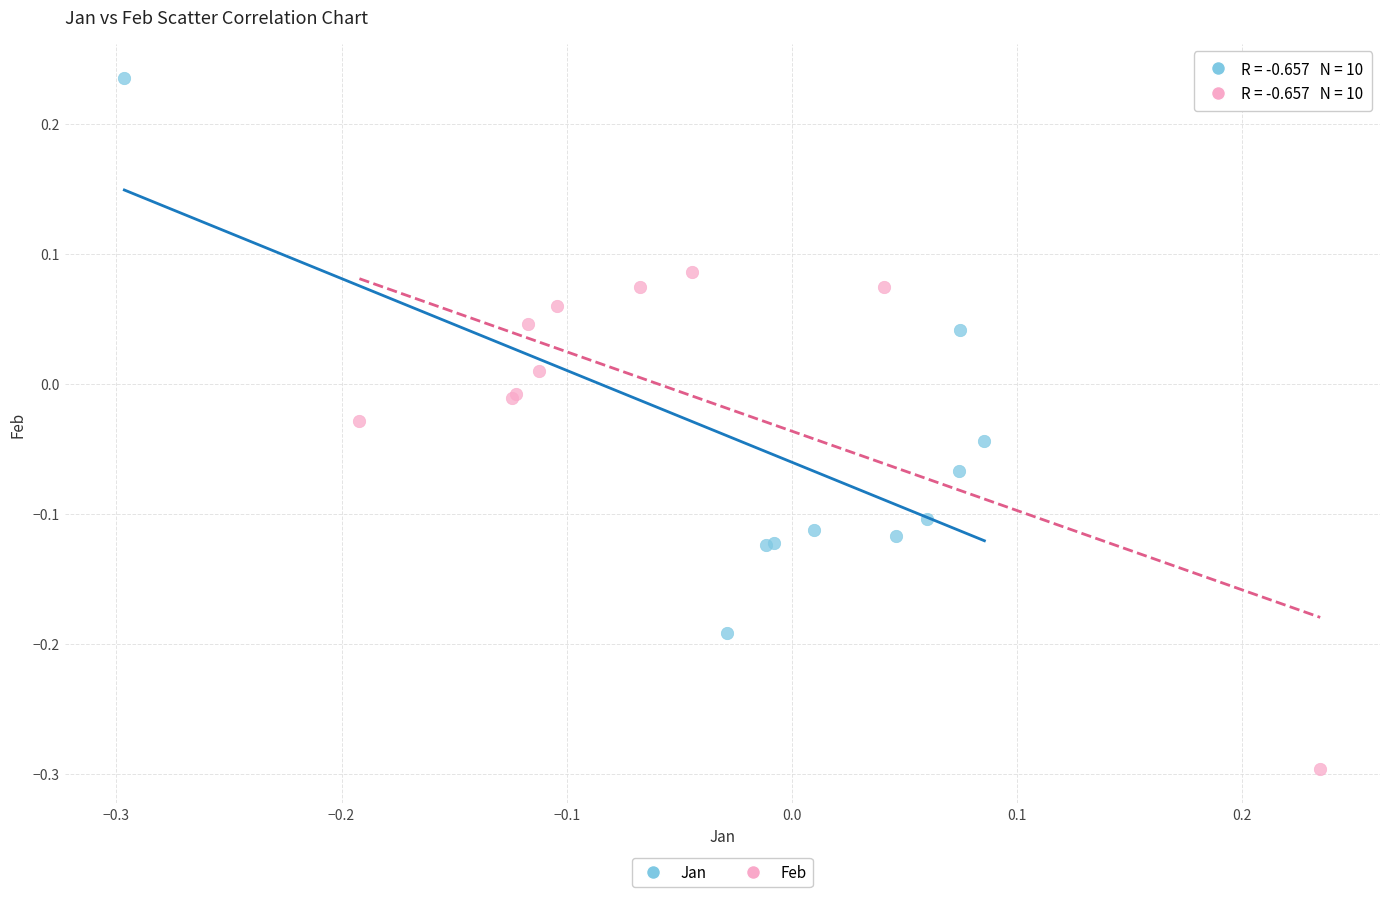

Which series contains the highest Y value?

Jan